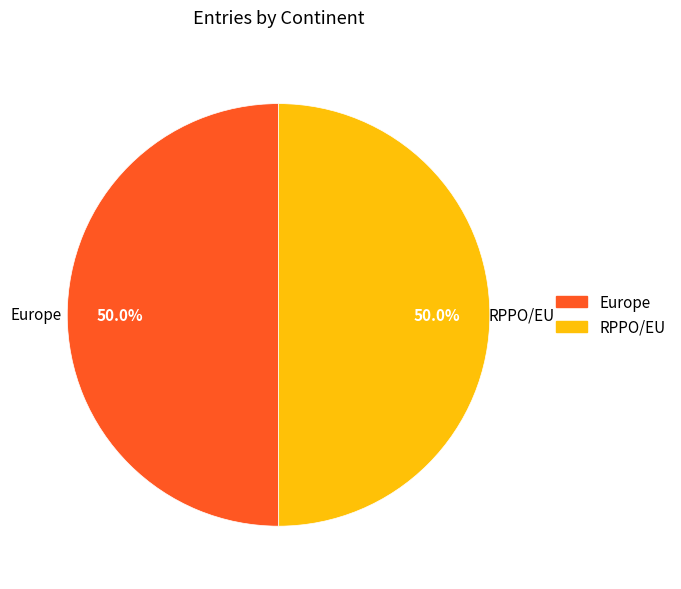

What percentage is the Europe slice, to the nearest percent?

50%